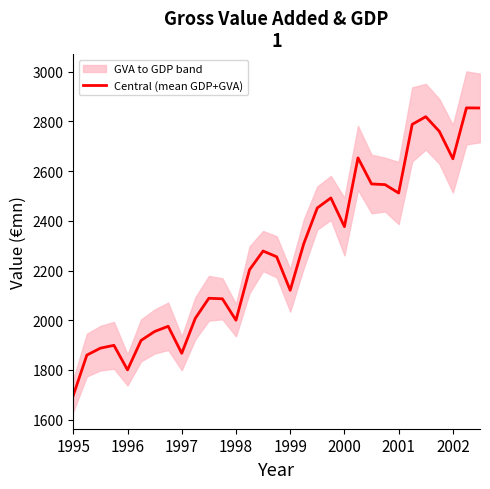

What is the lowest value of the Central (mean GDP+GVA) series?

1697.2